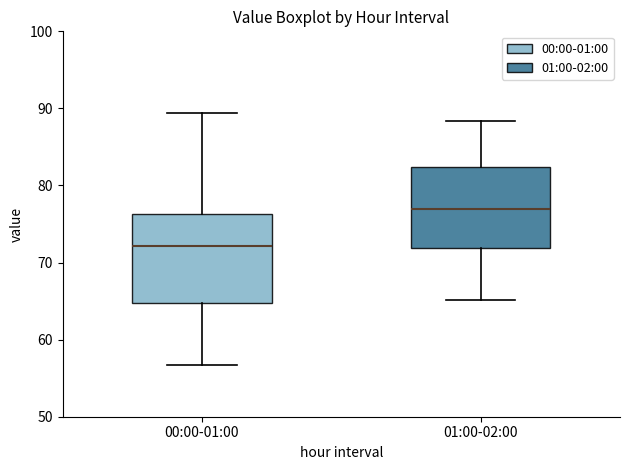

Where is the upper edge of the box for 01:00-02:00 on the y-axis? The values are not printed on the chart, so give them approximately, as read against the axis.

82